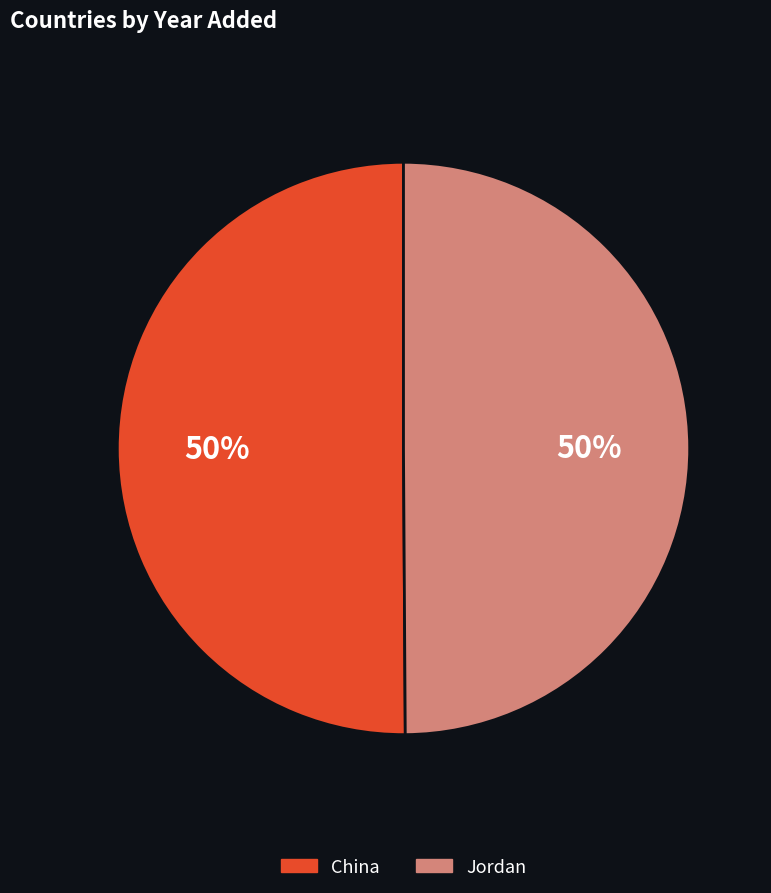

Approximately how many times larger is the value at China compared to Jordan?

1.0